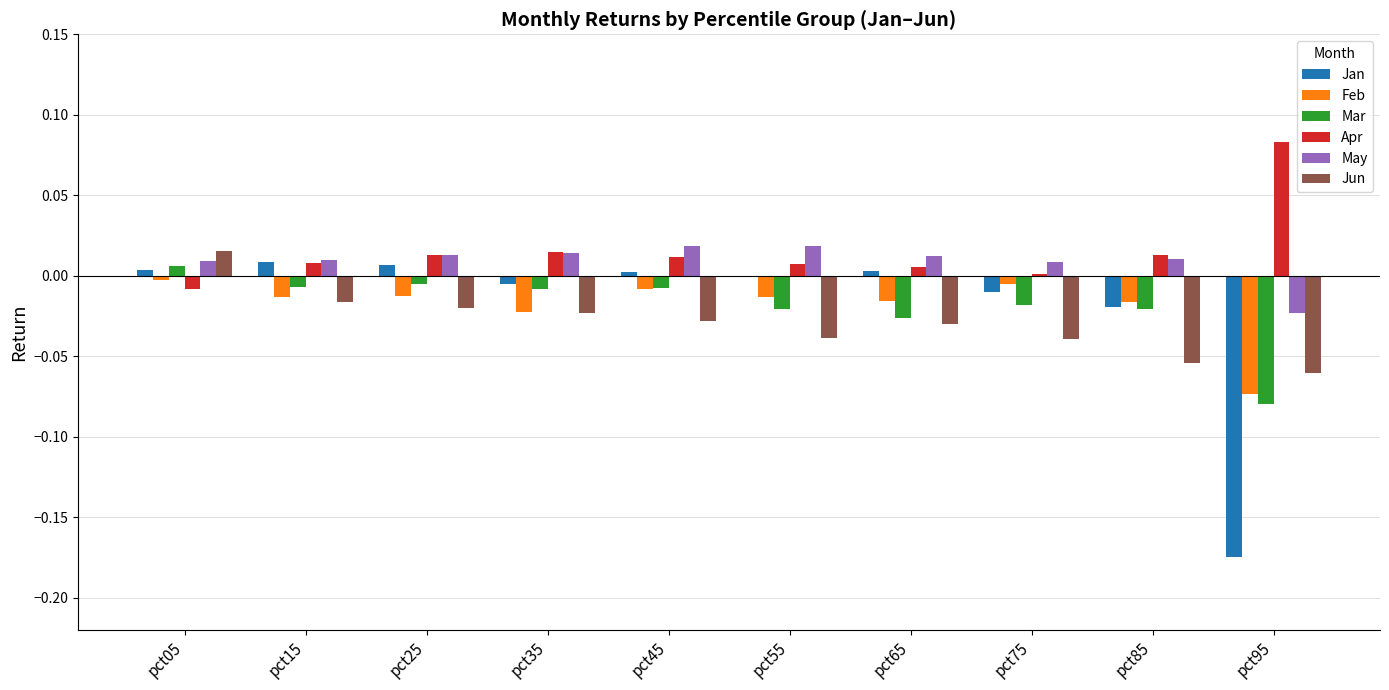

The value of Jan at pct05 is 0.0. True or false?

True